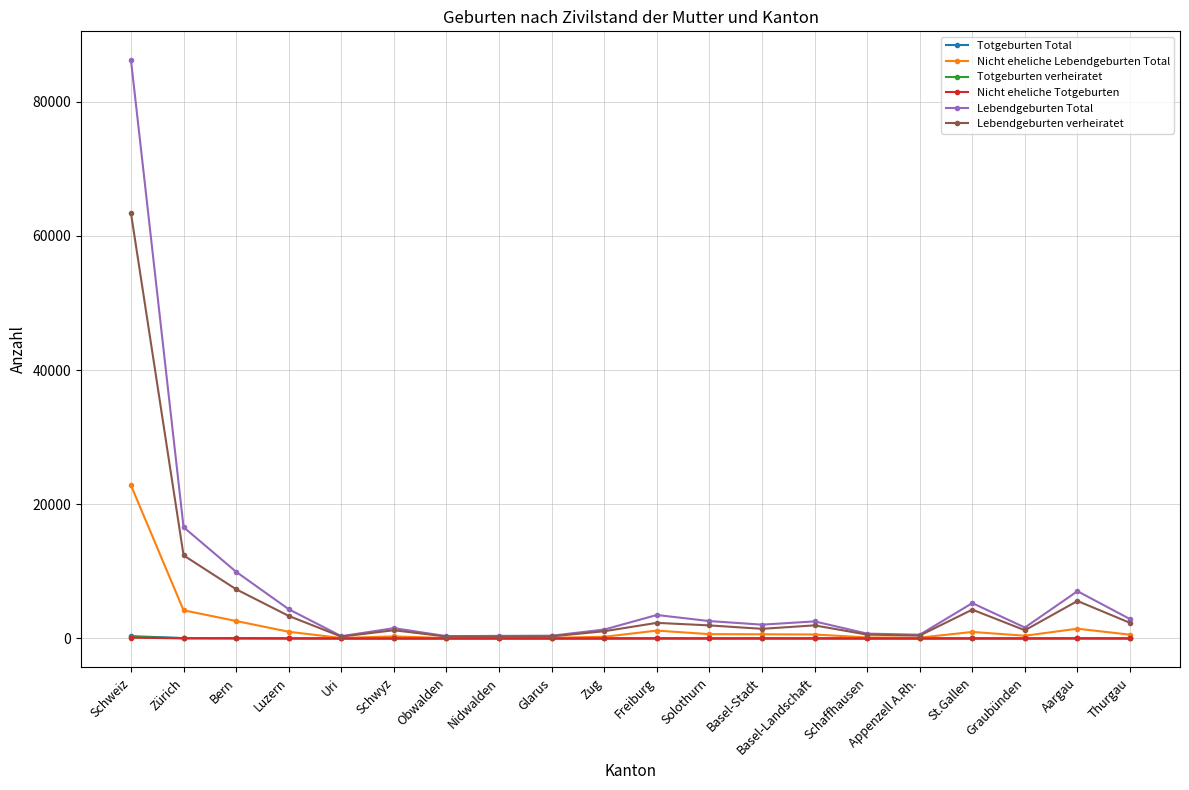

Which series has the widest spread of values?

Lebendgeburten Total